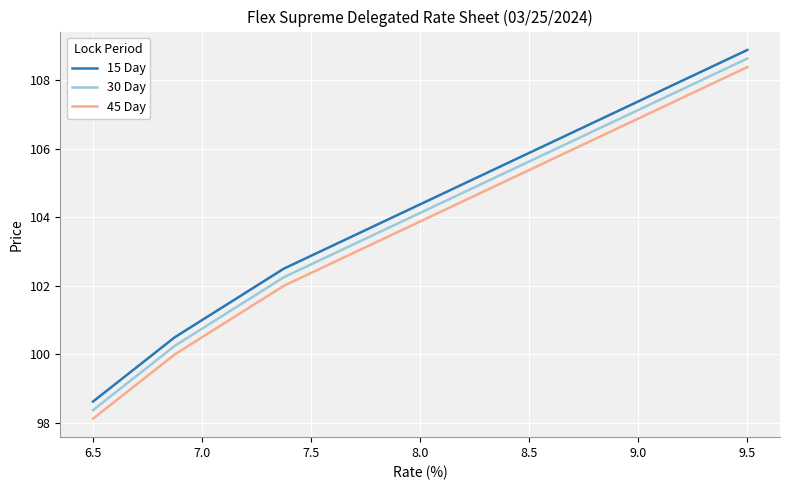

What is the greatest value displayed?

108.9